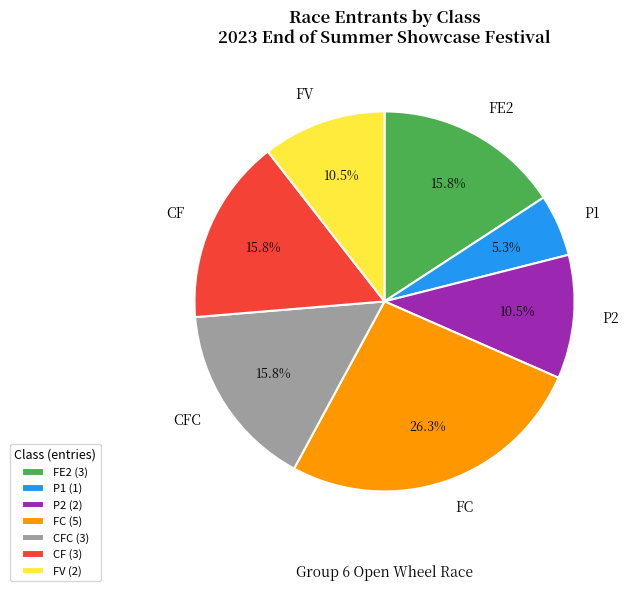

Does any single category account for the majority?

No